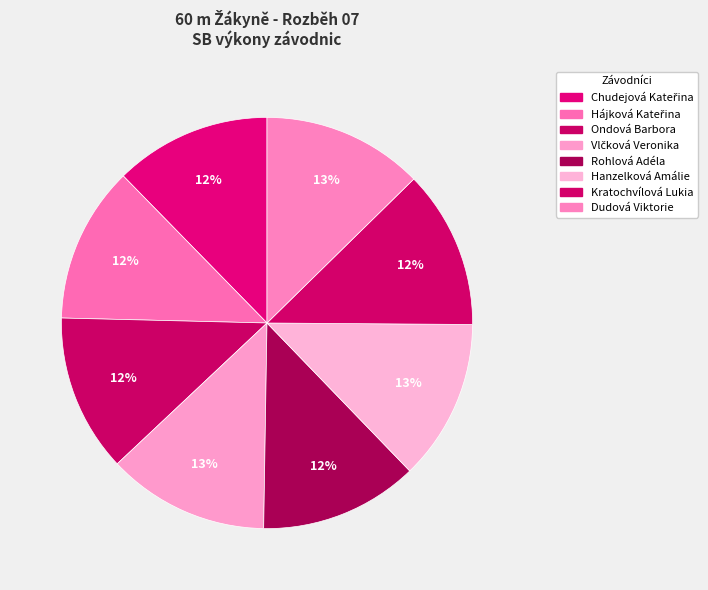

What is the smallest slice in the pie chart?

Hájková Kateřina